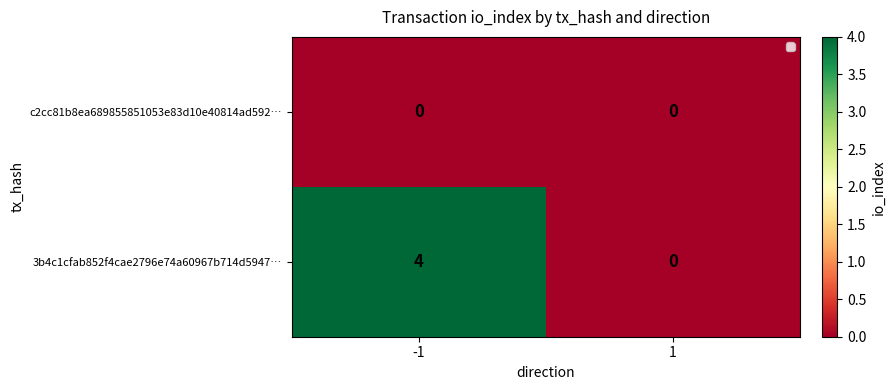

Which series has the largest total across all categories?

3b4c1cfab852f4cae2796e74a60967b714d5947…